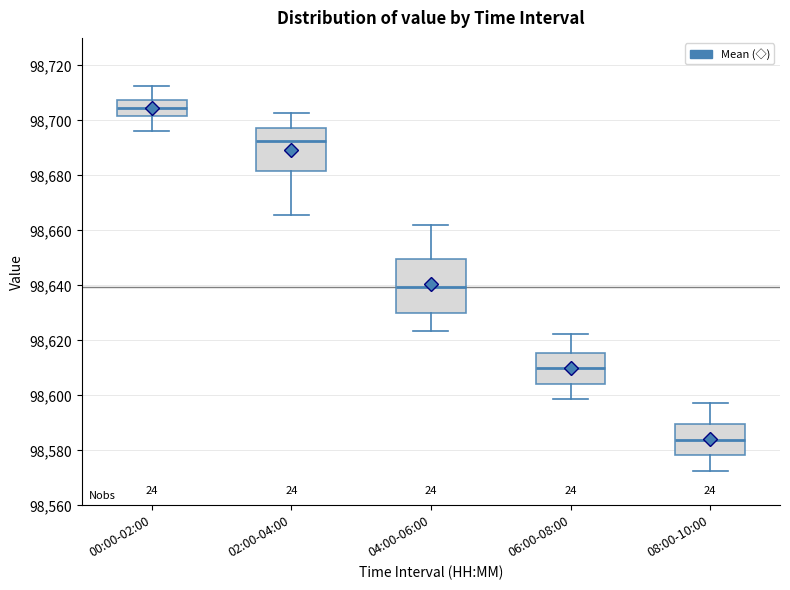

Which box's median line is the highest?

00:00-02:00